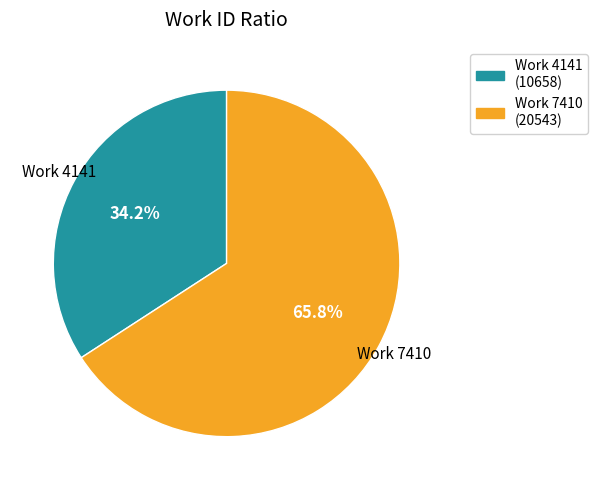

Which slice is the largest?

Work 7410 (20543)